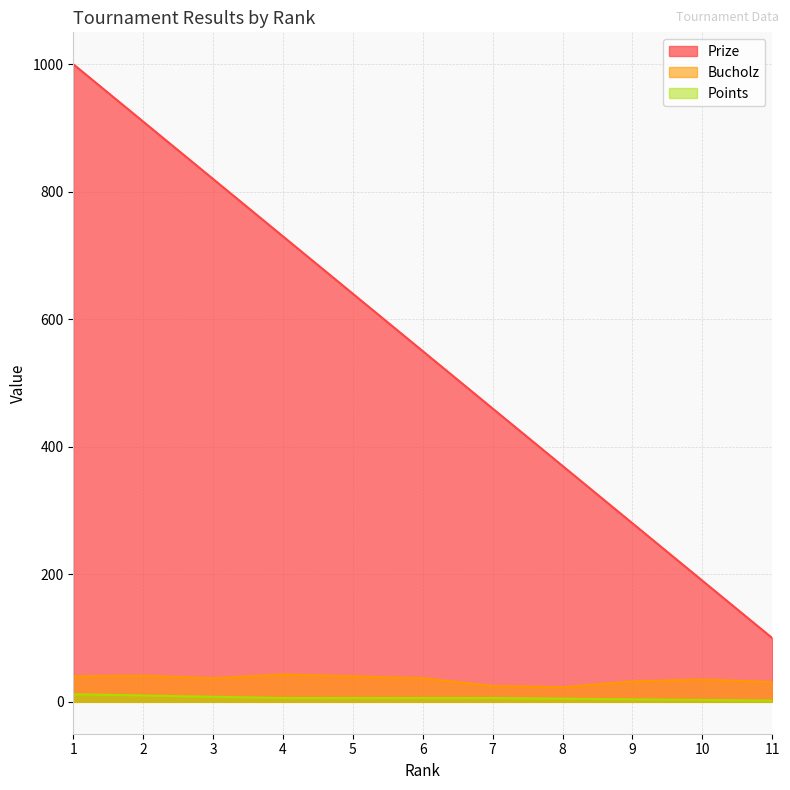

Rank the categories by Prize value from lowest to highest.

11, 10, 9, 8, 7, 6, 5, 4, 3, 2, 1